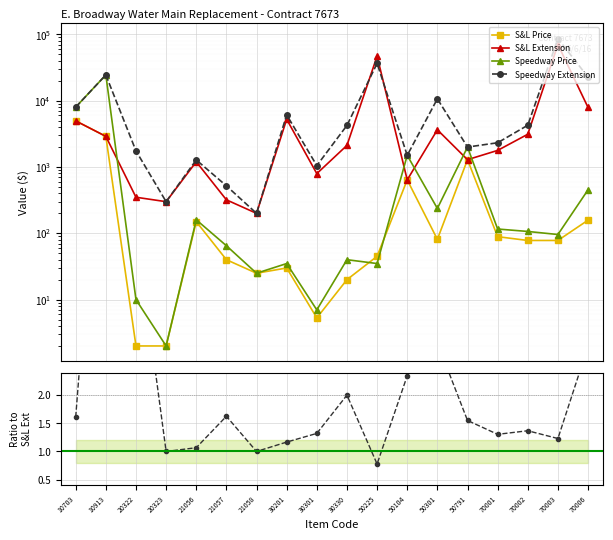

List the labels in order of Speedway Price value, smallest first.

20323, 30301, 20322, 21058, 30201, 50225, 30330, 21057, 70003, 70002, 70001, 21056, 50301, 70006, 50104, 50791, 10703, 10913